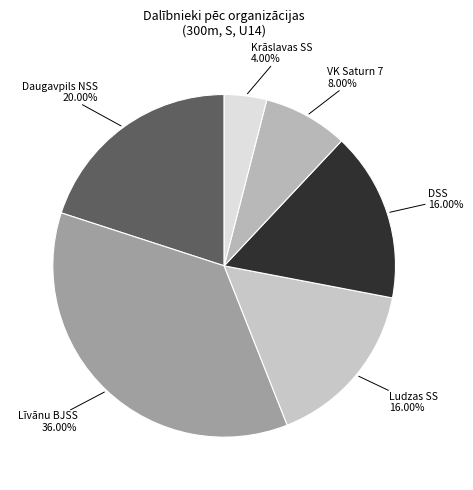

Approximately how many times larger is the value at DSS compared to Ludzas SS?

1.0